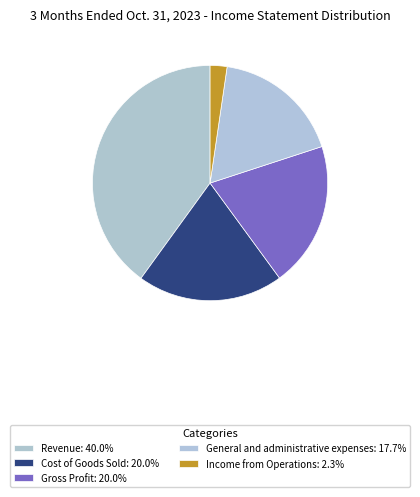

What percentage is the Cost of Goods Sold slice, to the nearest percent?

20%